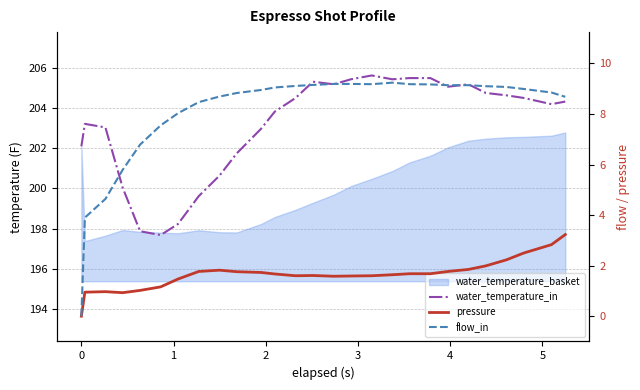

True or false: pressure has a value of 3.1 at 21.

False